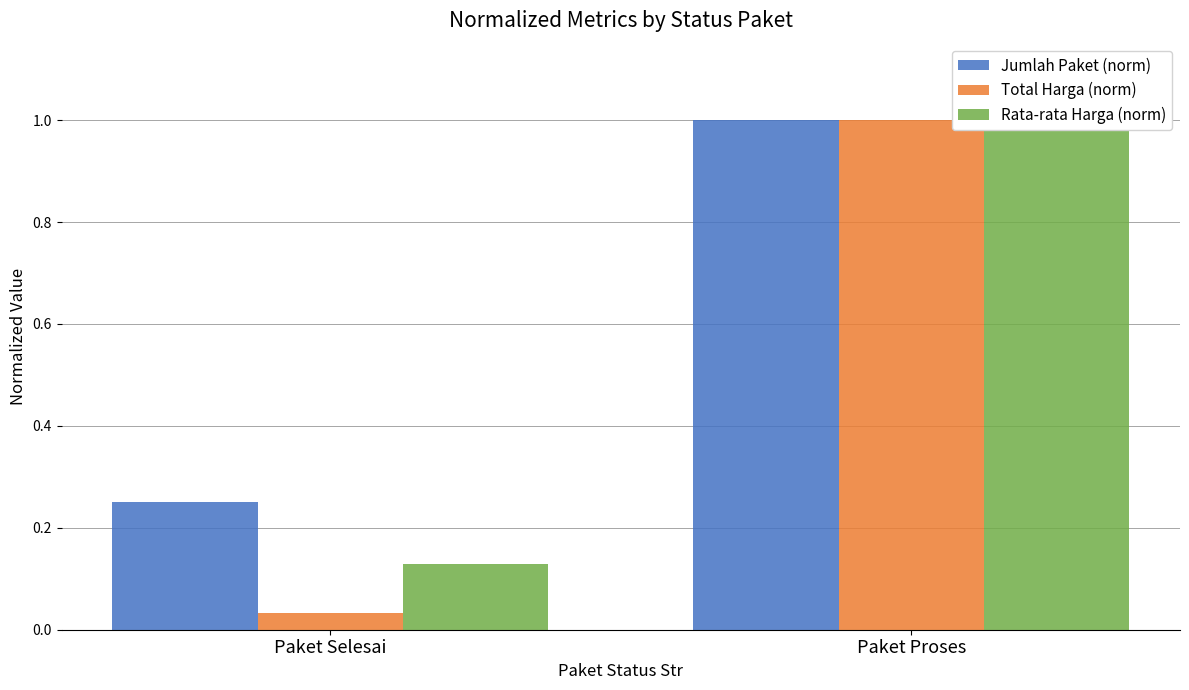

At which label is Total Harga (norm) closest to 0?

Paket Selesai